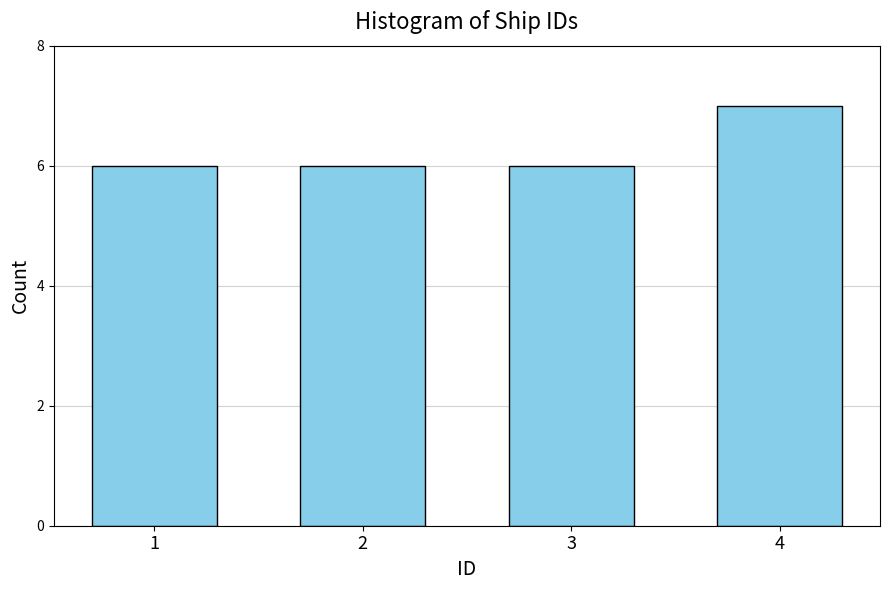

Reading right to left, extract all data points from this chart.

4=7	3=6	2=6	1=6